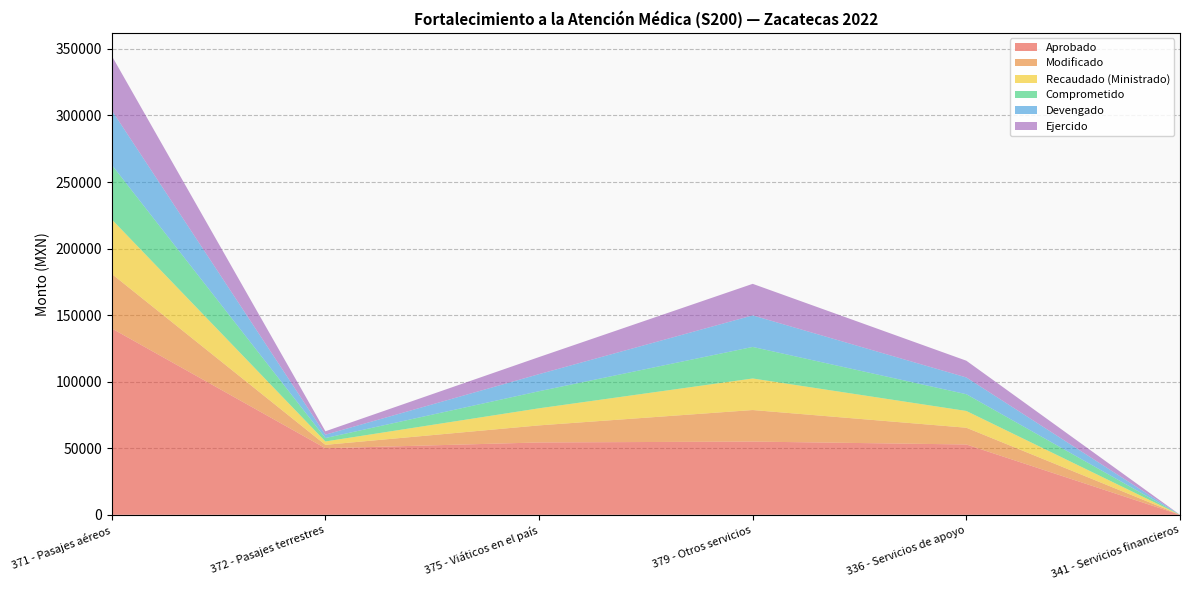

Reading left to right, list all the values displayed in this chart.

Aprobado: 371 - Pasajes aéreos=140000.0	372 - Pasajes terrestres=50000.0	375 - Viáticos en el país=54339.0	379 - Otros servicios=55000.0	336 - Servicios de apoyo=52824.5	341 - Servicios financieros=0.0
Modificado: 371 - Pasajes aéreos=40964.0	372 - Pasajes terrestres=2547.0	375 - Viáticos en el país=12831.0	379 - Otros servicios=23700.0	336 - Servicios de apoyo=12585.0	341 - Servicios financieros=0.0
Recaudado (Ministrado): 371 - Pasajes aéreos=40964.0	372 - Pasajes terrestres=2547.0	375 - Viáticos en el país=12831.0	379 - Otros servicios=23700.0	336 - Servicios de apoyo=12585.0	341 - Servicios financieros=0.0
Comprometido: 371 - Pasajes aéreos=40964.0	372 - Pasajes terrestres=2547.0	375 - Viáticos en el país=12831.0	379 - Otros servicios=23700.0	336 - Servicios de apoyo=12585.0	341 - Servicios financieros=0.0
Devengado: 371 - Pasajes aéreos=40964.0	372 - Pasajes terrestres=2547.0	375 - Viáticos en el país=12831.0	379 - Otros servicios=23700.0	336 - Servicios de apoyo=12585.0	341 - Servicios financieros=0.0
Ejercido: 371 - Pasajes aéreos=40964.0	372 - Pasajes terrestres=2547.0	375 - Viáticos en el país=12831.0	379 - Otros servicios=23700.0	336 - Servicios de apoyo=12585.0	341 - Servicios financieros=0.0